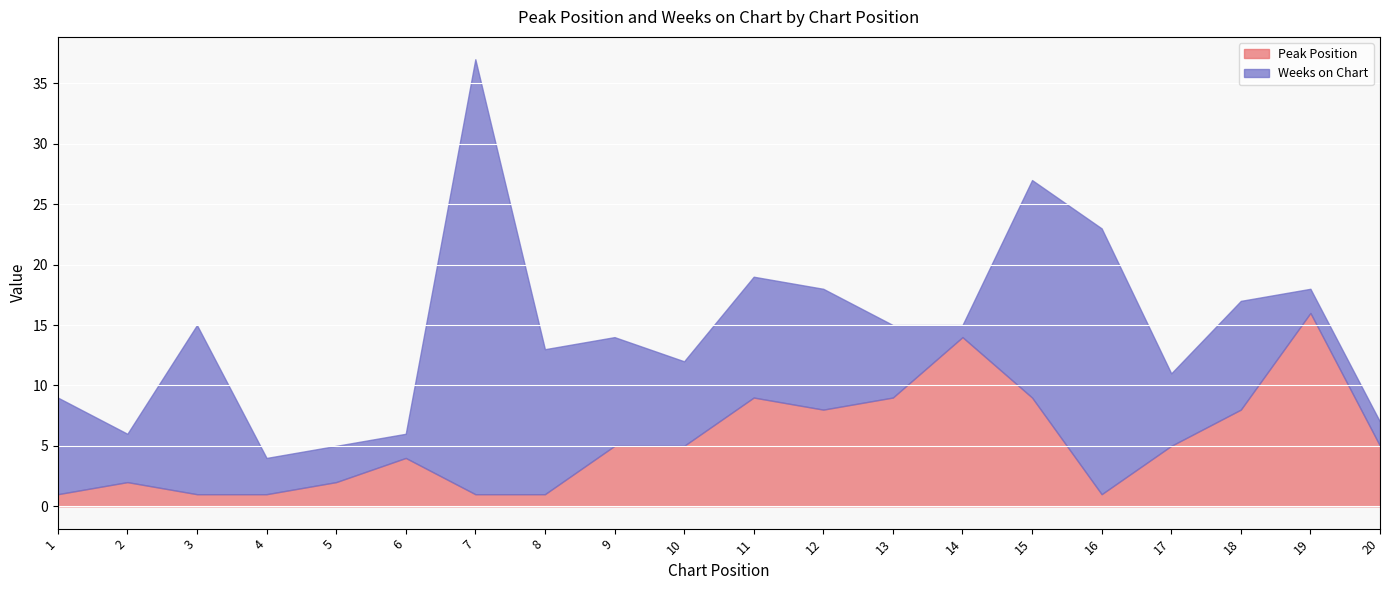

Does the chart display data point markers on the line(s)?

No